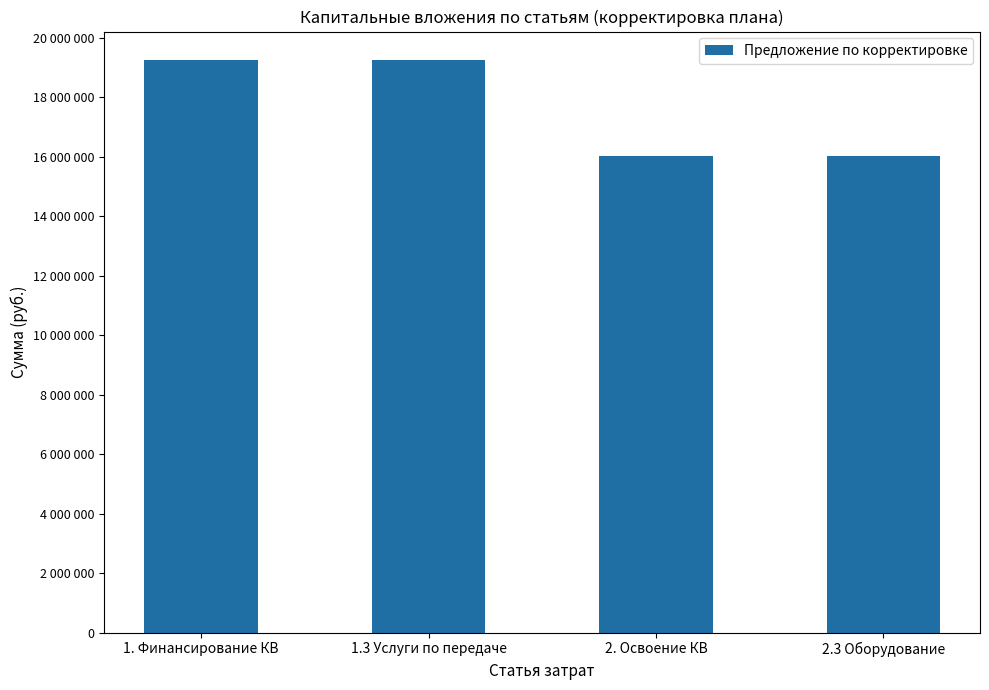

What position from the left is 1.3 Услуги по передаче?

2